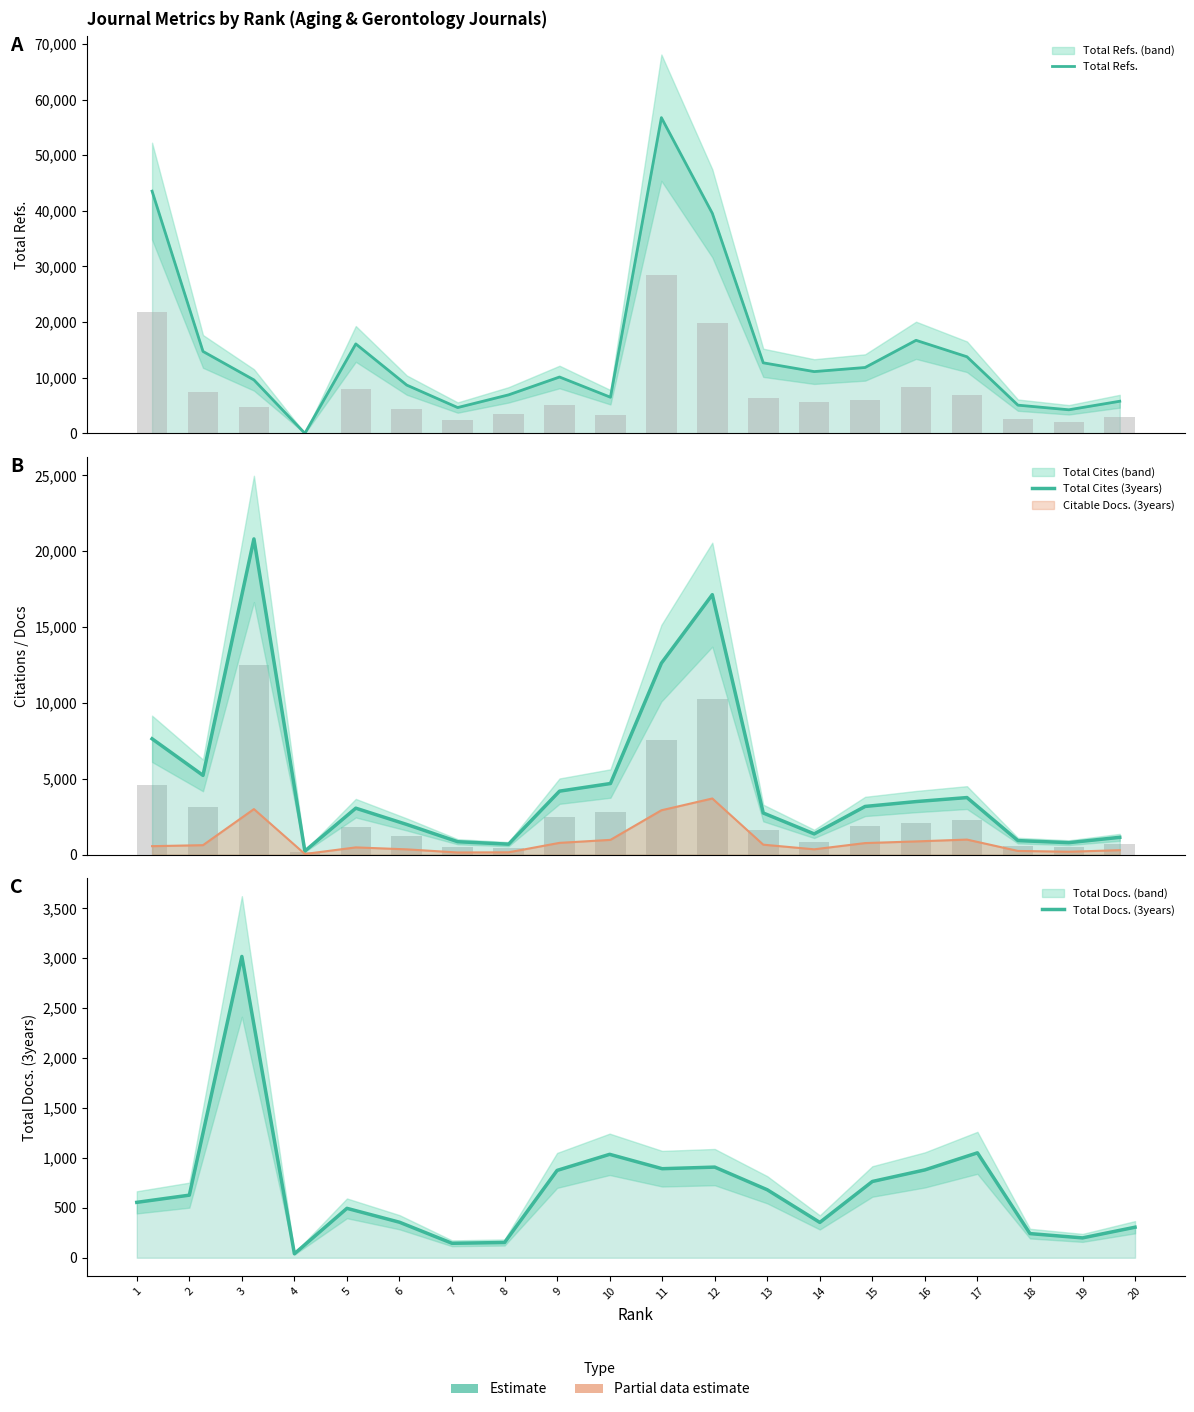

List the series in order of their overall mean, highest first.

Total Refs., Total Cites (3years), Total Docs. (3years)